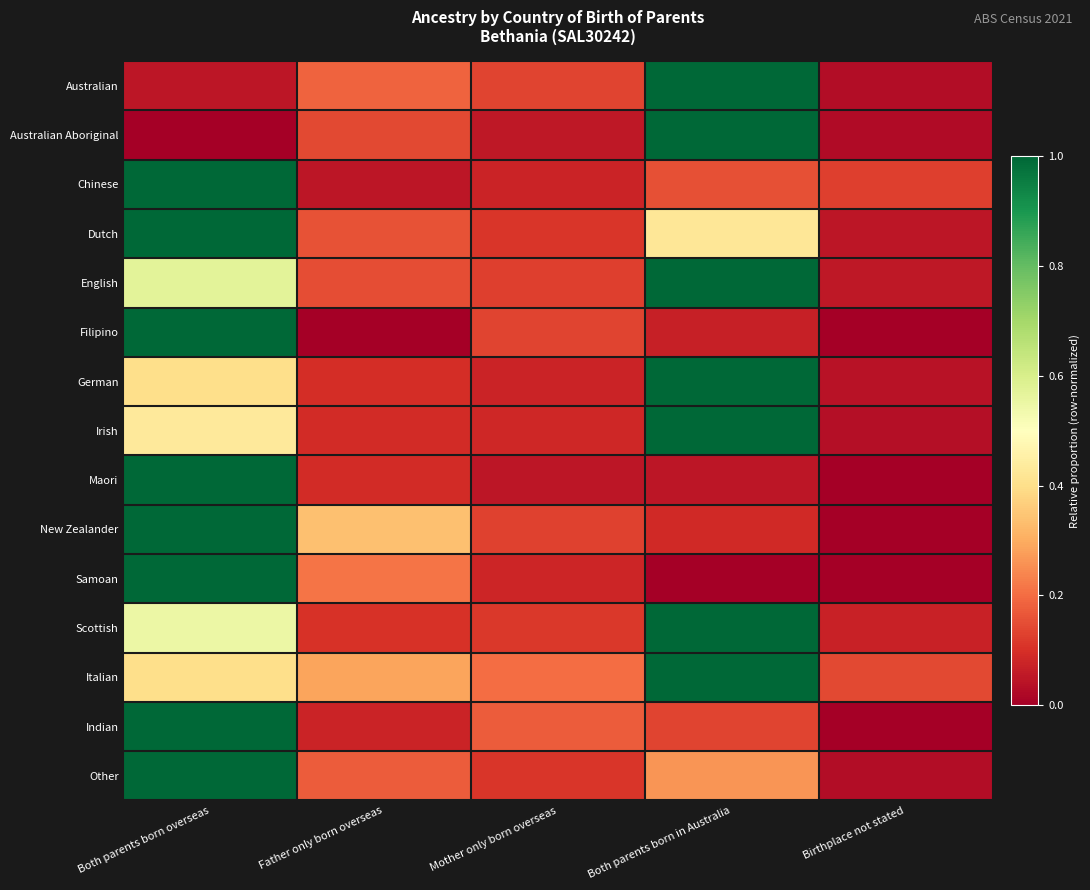

What is the maximum value shown in the chart?

1.0